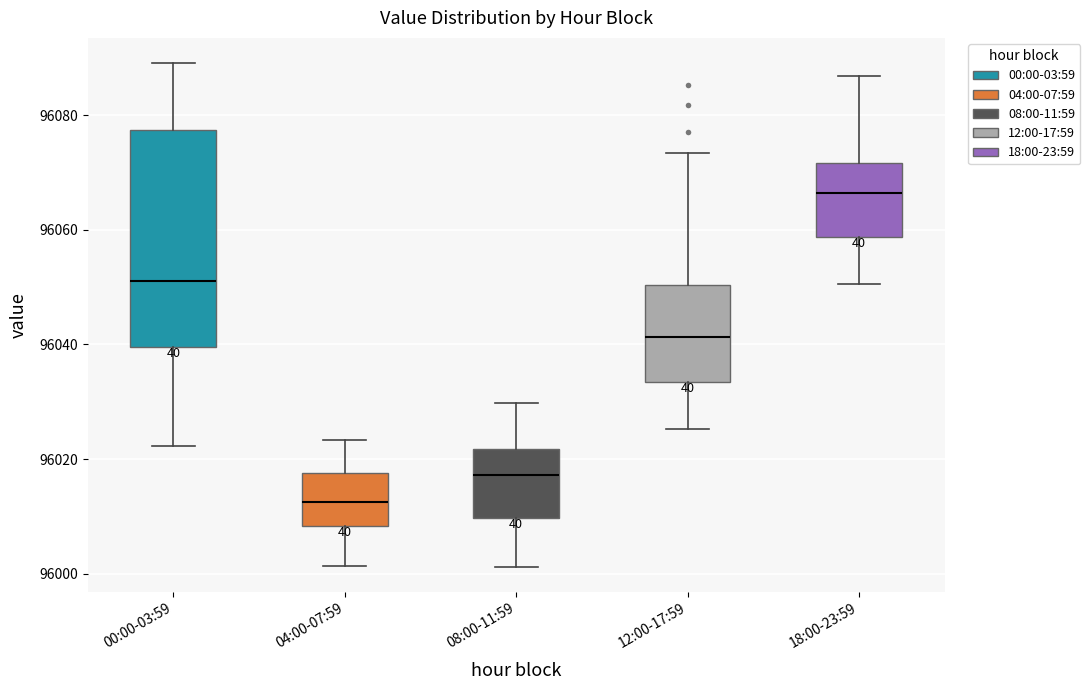

Reading left to right, transcribe this box plot: for each box, give where its median line is, the range the box spans, and where its two whiskers end, as read against the y-axis. The values are not printed on the chart, so give them approximately, as read against the axis.

00:00-03:59: median 96052, box 96040 to 96078, whiskers 96022 to 96090
04:00-07:59: median 96012, box 96008 to 96018, whiskers 96002 to 96024
08:00-11:59: median 96018, box 96010 to 96022, whiskers 96002 to 96030
12:00-17:59: median 96042, box 96034 to 96050, whiskers 96026 to 96074
18:00-23:59: median 96066, box 96058 to 96072, whiskers 96050 to 96086